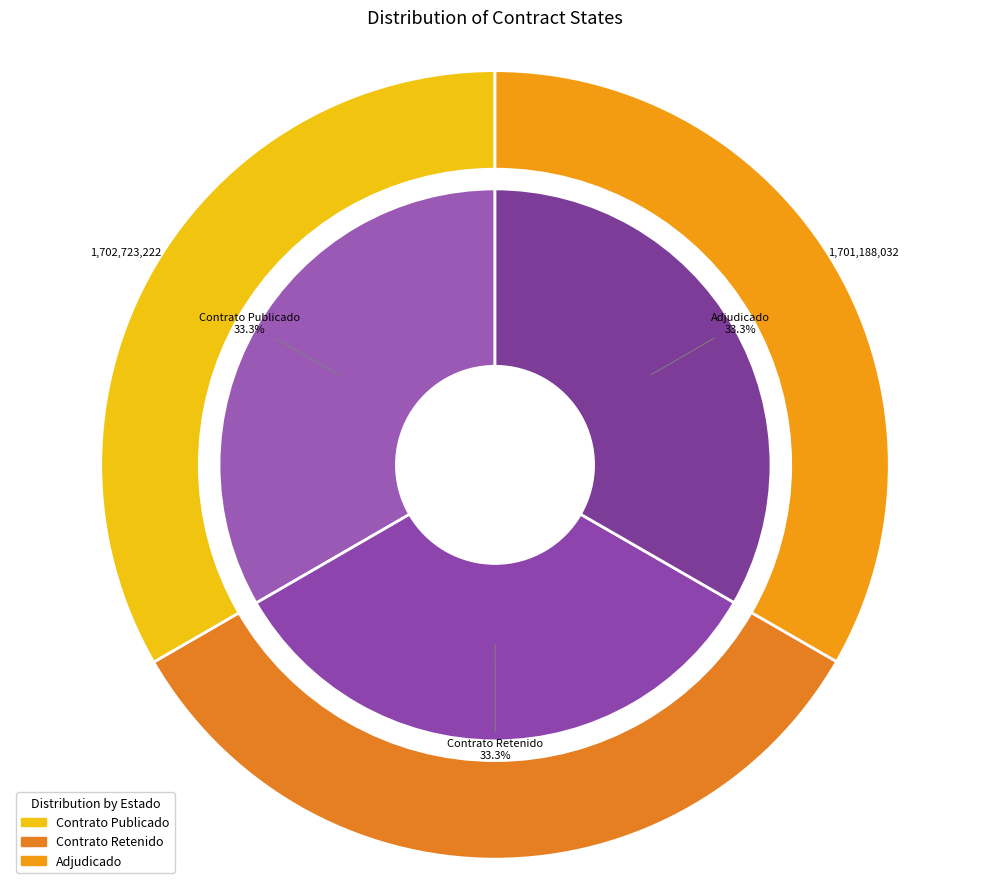

To the nearest percent, what percentage of the pie is RETC?

33%